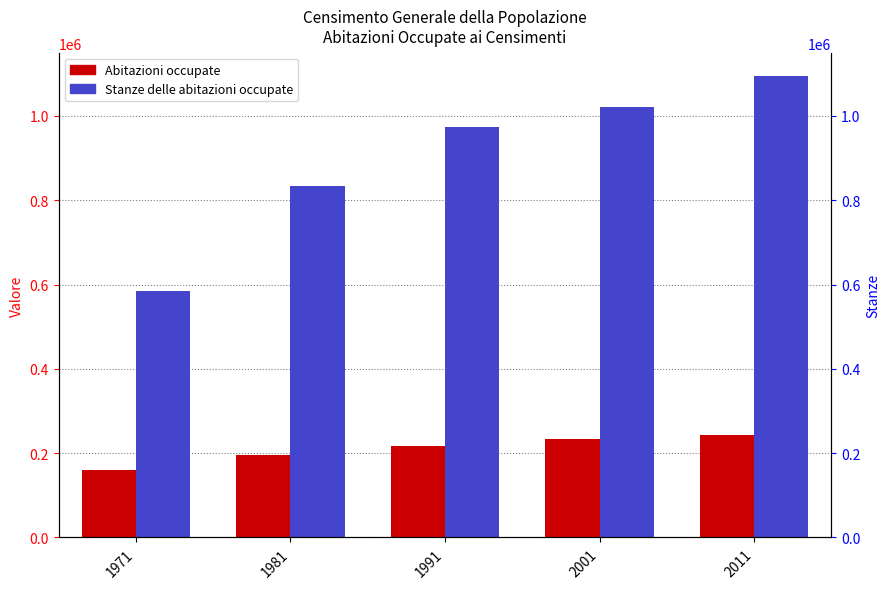

At how many categories does at least one series exceed 825421?

4